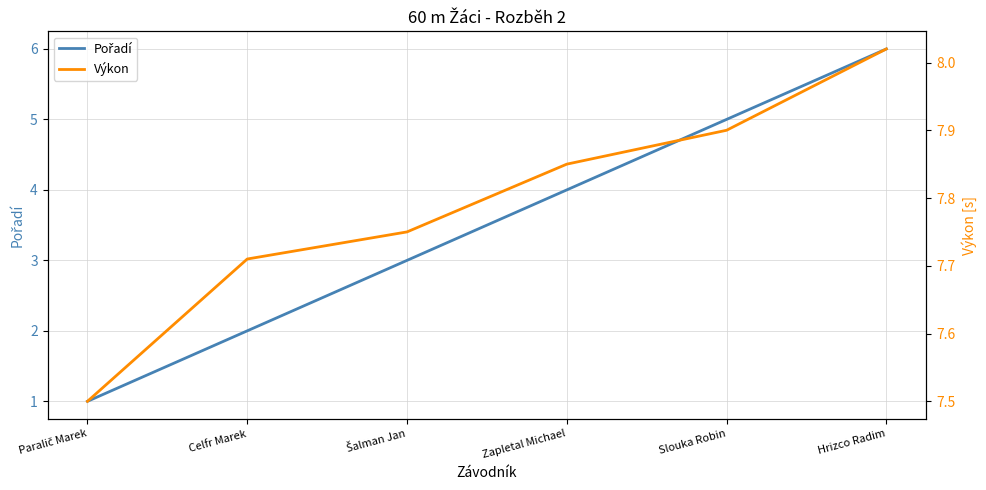

Where is Pořadí nearest to the value 3?

Šalman Jan